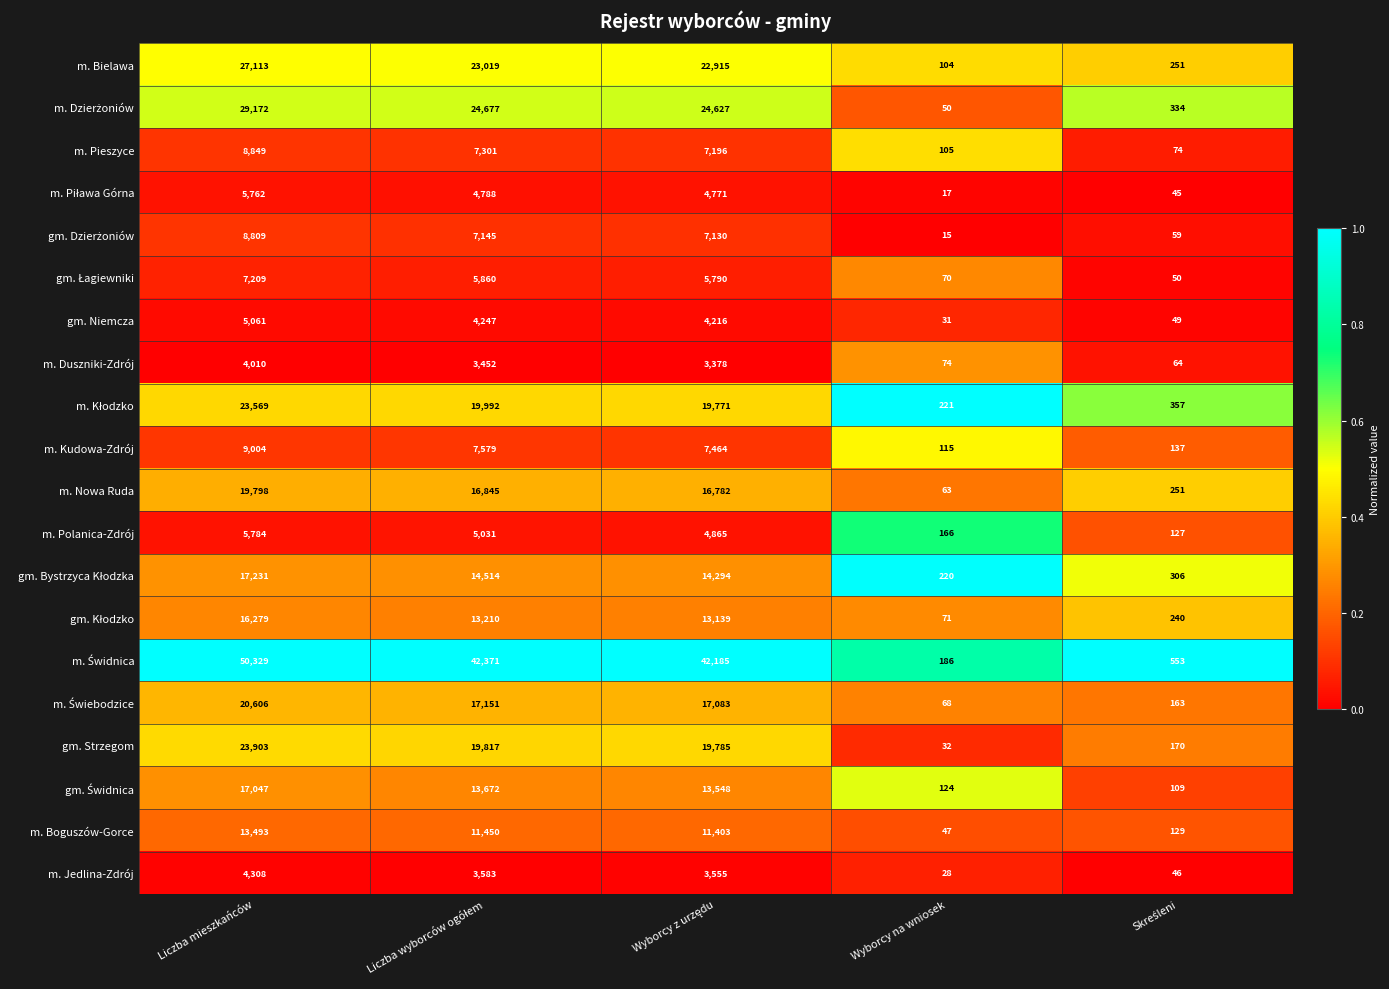

What is the approximate value of m. Duszniki-Zdrój at Wyborcy na wniosek, to the nearest 50?

50